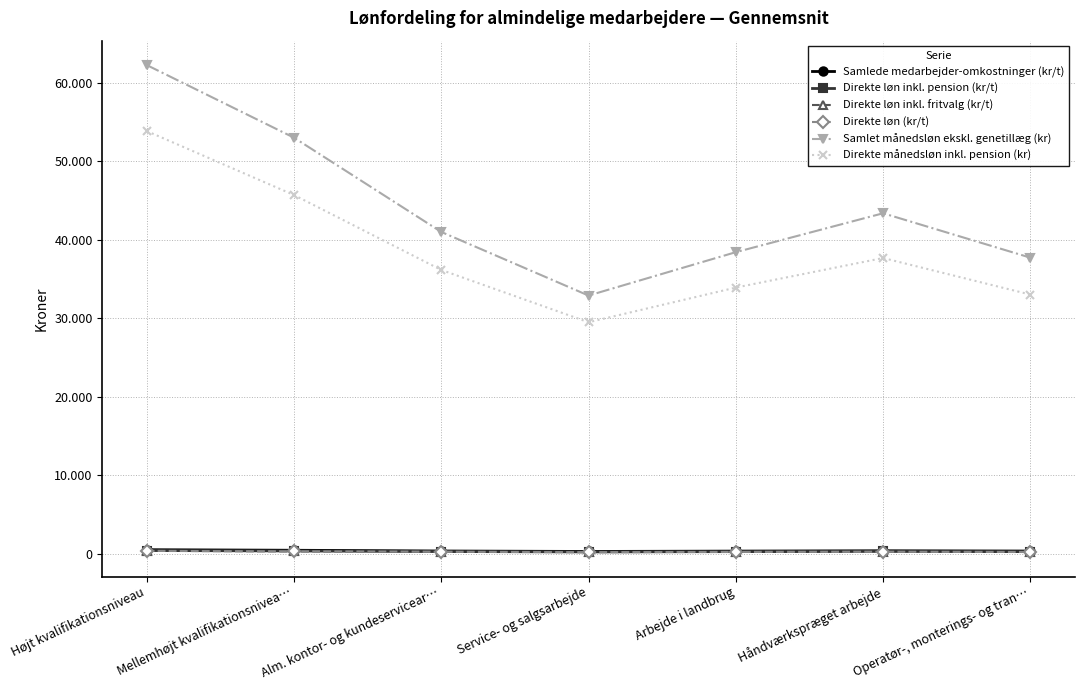

What is the difference between the maximum and minimum values in the Samlede medarbejder-omkostninger (kr/t) series?

223.8